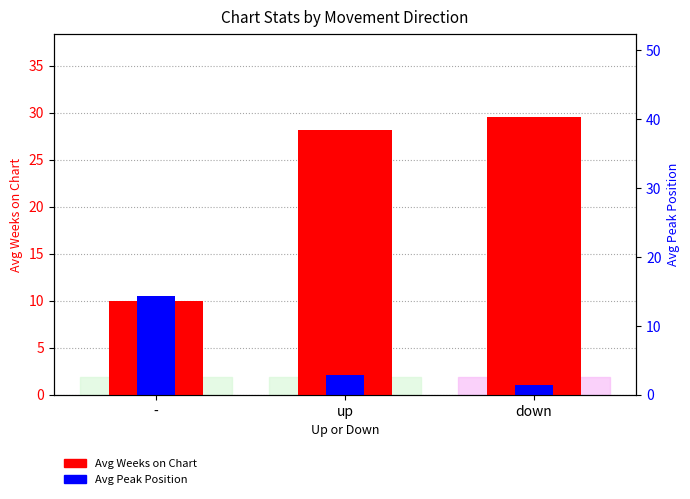

What is the difference between the Avg Weeks on Chart values at down and up?

1.4